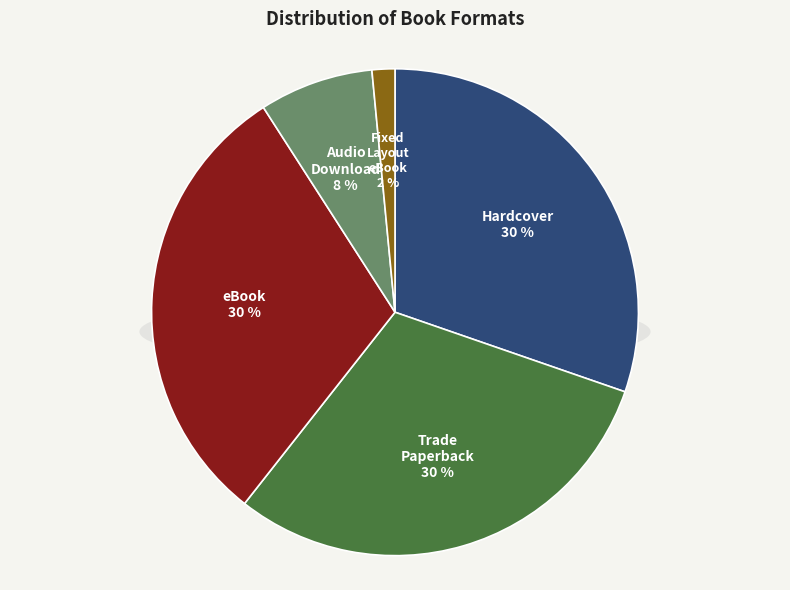

How many slices are in this pie chart?

5